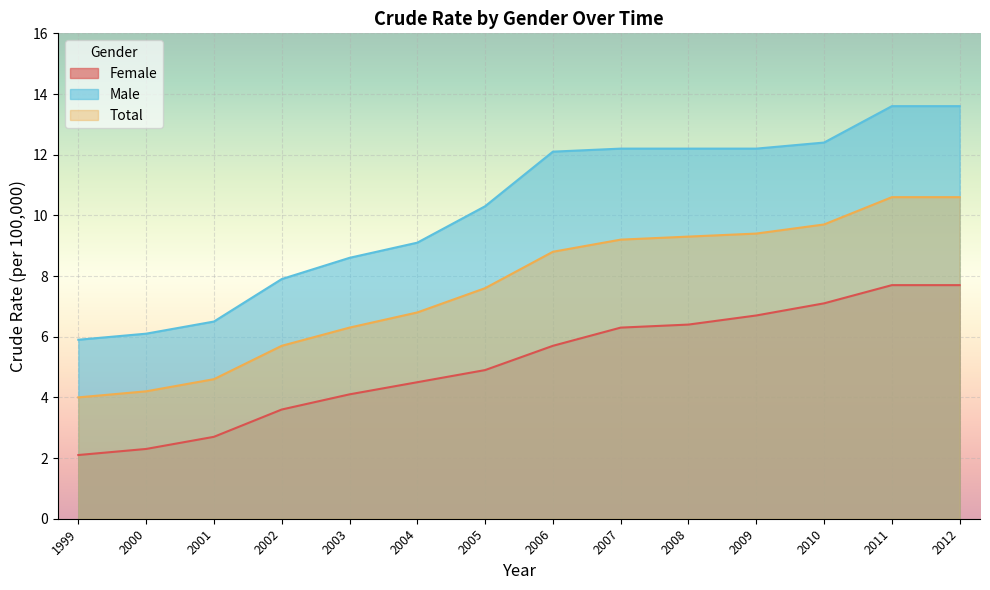

True or false: Total and Male cross at least once.

False